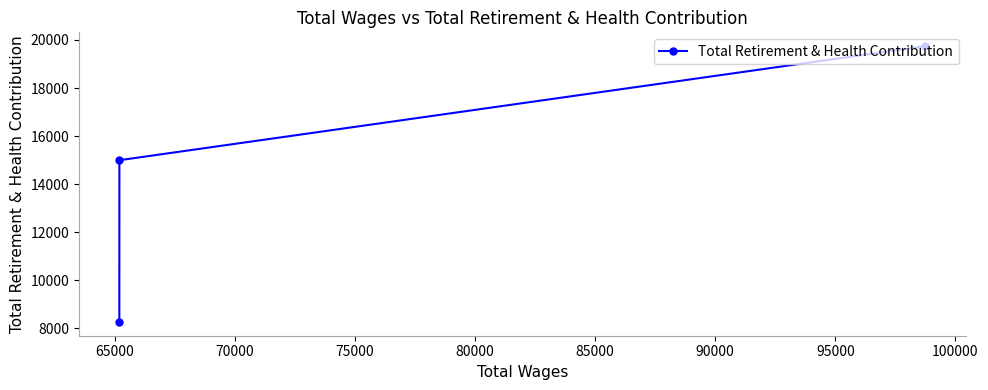

What is the minimum value shown in the chart?

8273